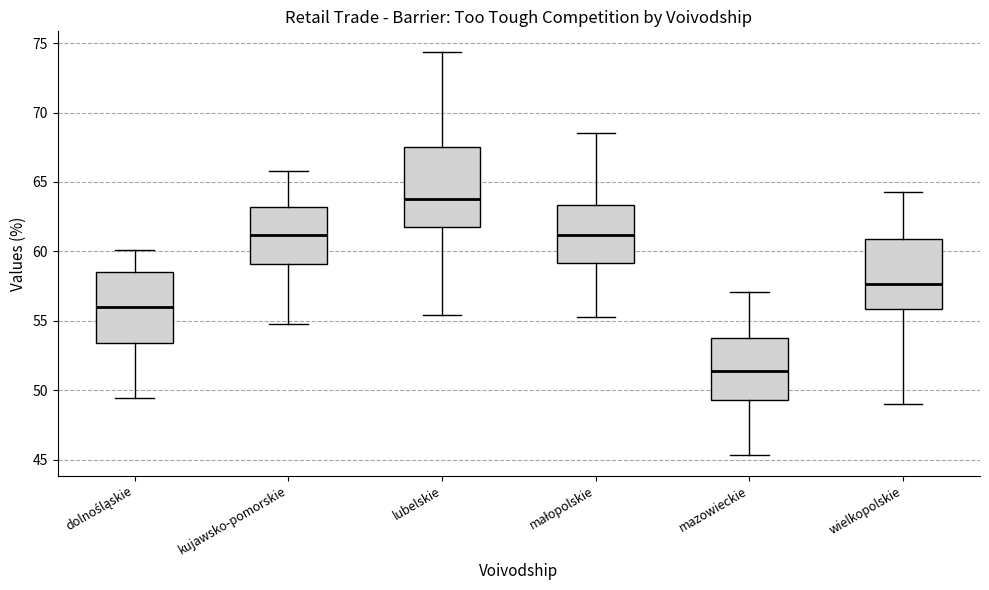

Which box is the tallest, from its lower edge to its upper edge?

lubelskie